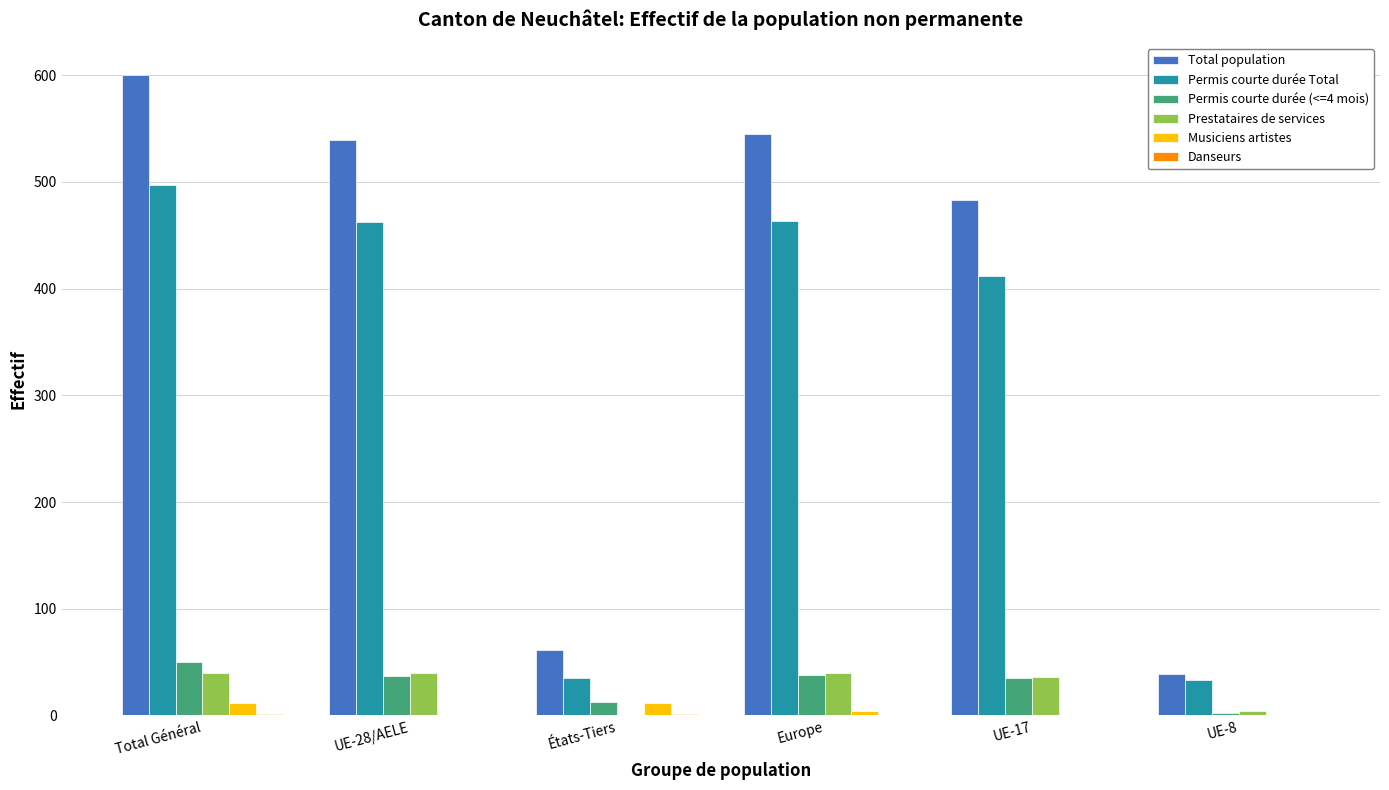

Count the number of data series in this chart.

6